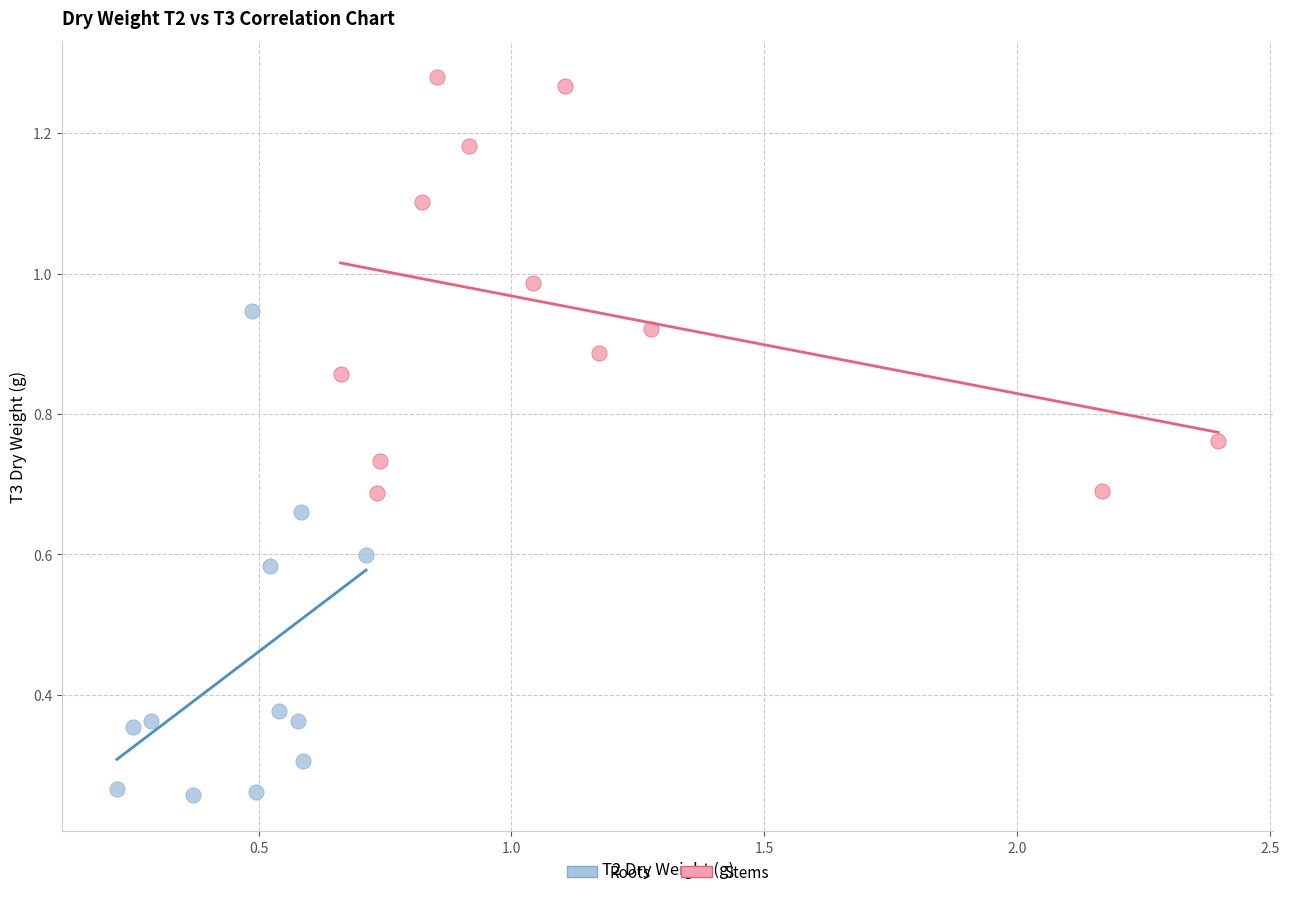

Which series contains the highest Y value?

Stems